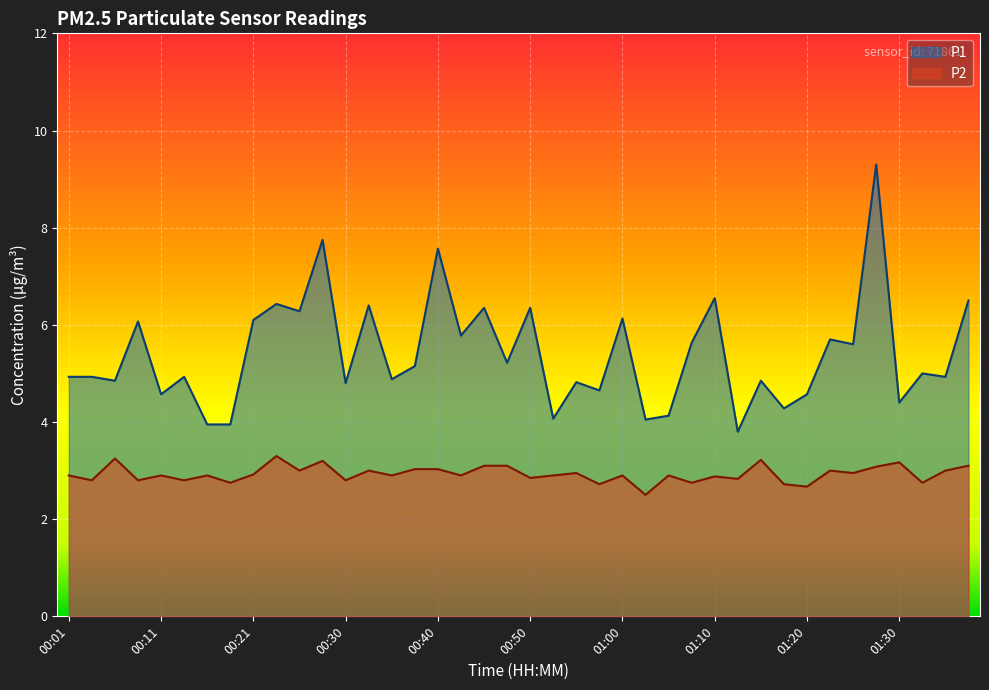

Rank the categories by P1 value from lowest to highest.

01:13, 00:16, 00:18, 01:03, 00:53, 01:05, 01:18, 01:30, 00:11, 01:20, 00:58, 00:30, 00:55, 00:06, 01:15, 00:35, 00:01, 00:03, 00:13, 01:35, 01:32, 00:38, 00:48, 01:25, 01:08, 01:23, 00:43, 00:08, 00:21, 01:00, 00:25, 00:45, 00:50, 00:33, 00:23, 01:37, 01:10, 00:40, 00:28, 01:27